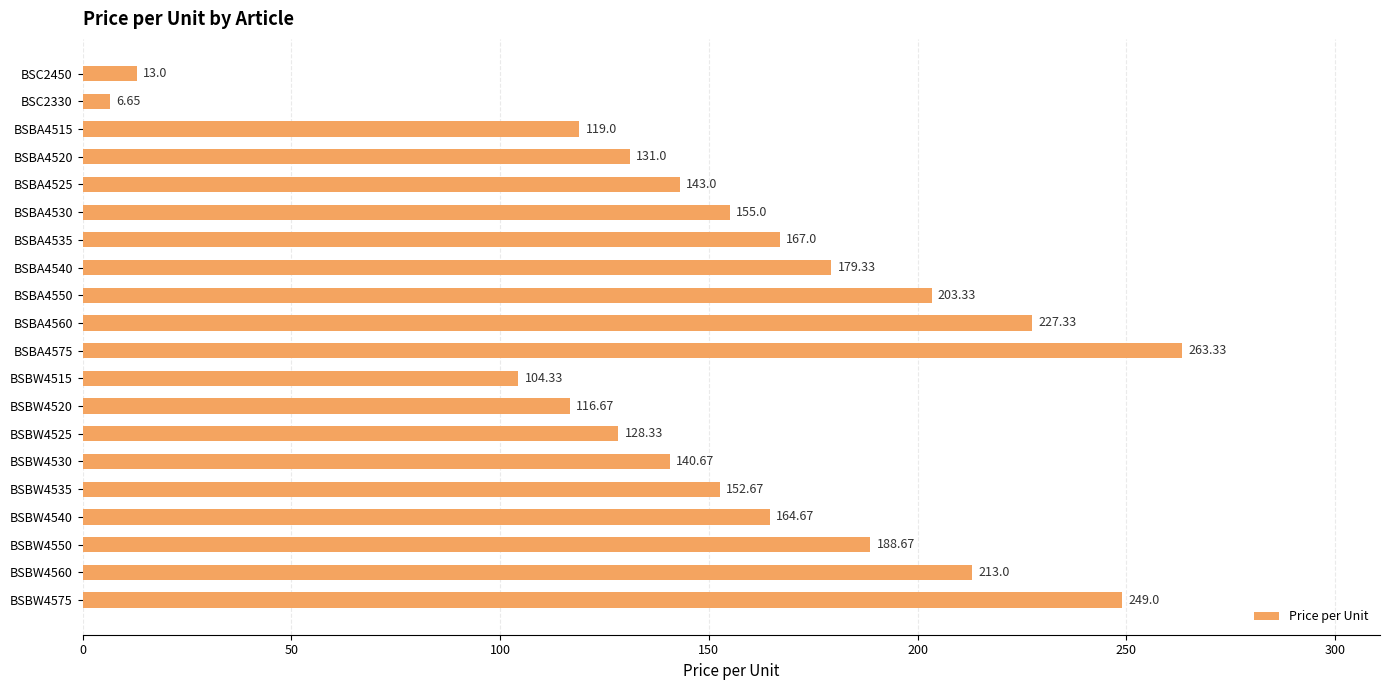

Rank the categories by value from highest to lowest.

BSBA4575, BSBW4575, BSBA4560, BSBW4560, BSBA4550, BSBW4550, BSBA4540, BSBA4535, BSBW4540, BSBA4530, BSBW4535, BSBA4525, BSBW4530, BSBA4520, BSBW4525, BSBA4515, BSBW4520, BSBW4515, BSC2450, BSC2330